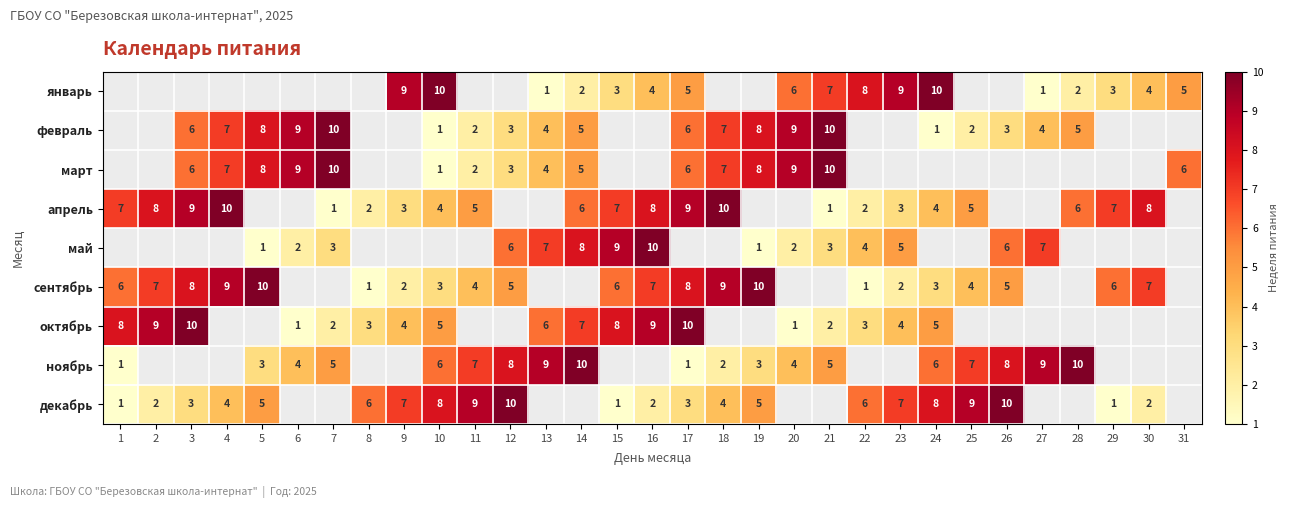

True or false: март has a value of 1 at 13.

False